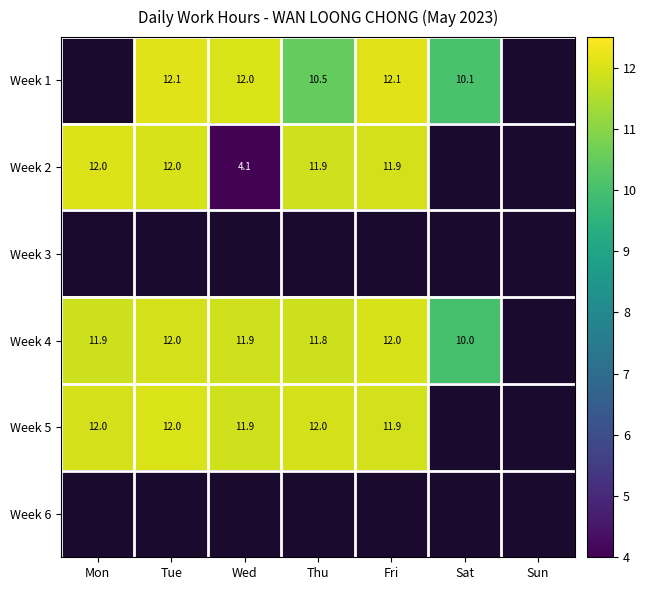

The Week 5 series shows 12.0 at Thu. True or false?

True